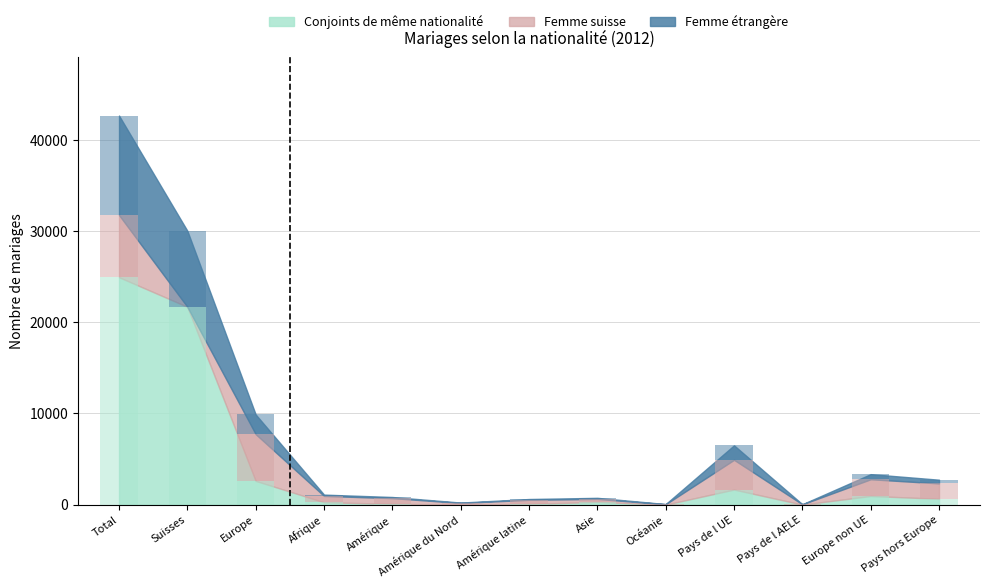

What is the spread (max minus min) of values at Europe non UE?

1271